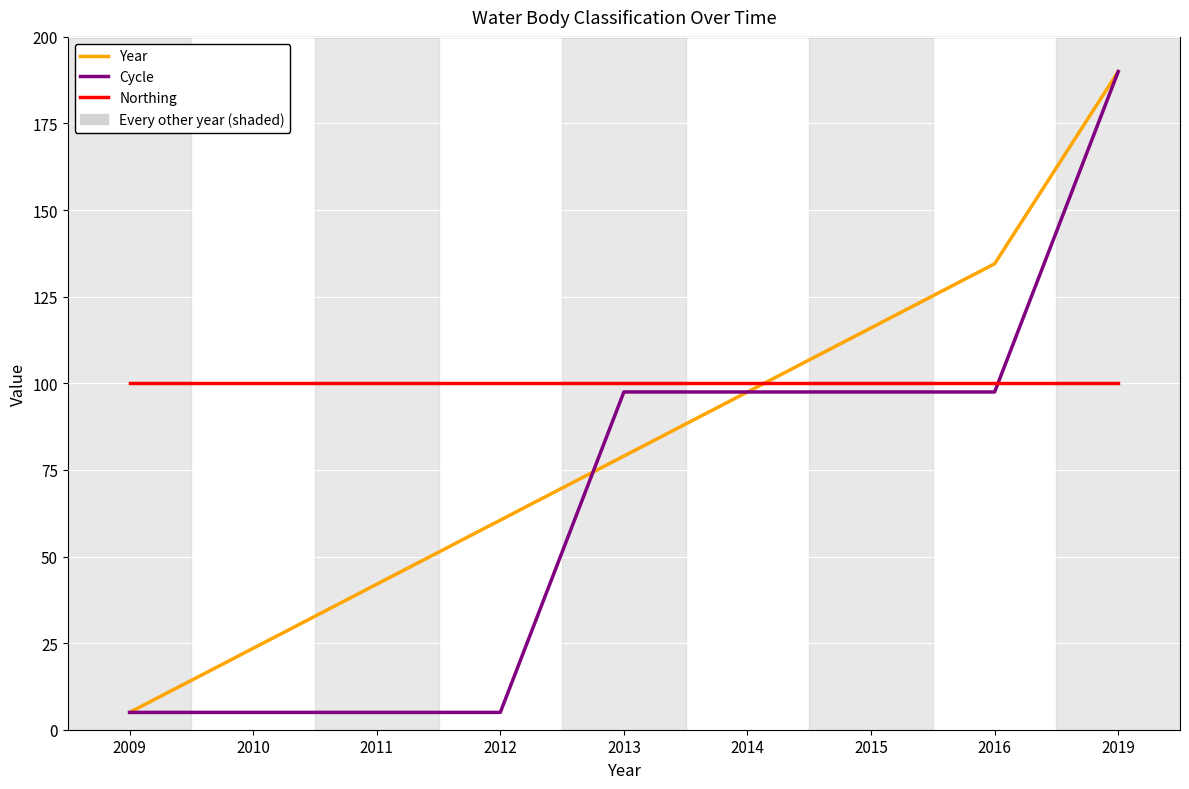

List the series in order of their overall mean, highest first.

Northing, Year, Cycle